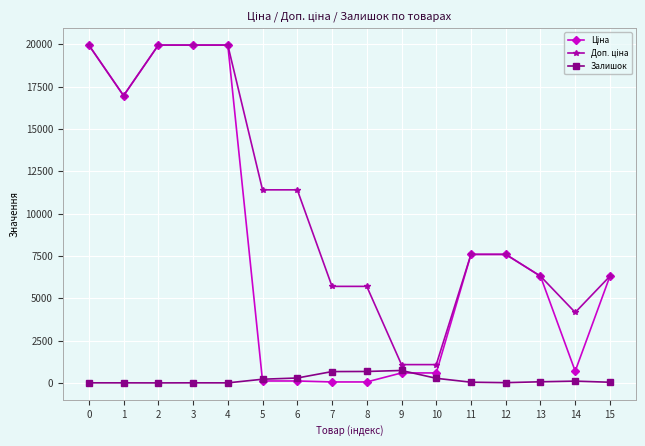

What is the maximum value shown in the chart?

19964.2